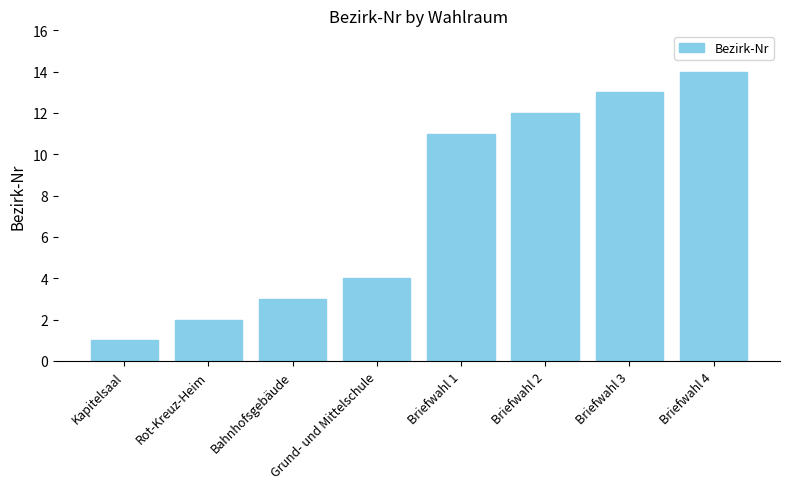

Which has a higher value, Briefwahl 4 or Briefwahl 1?

Briefwahl 4